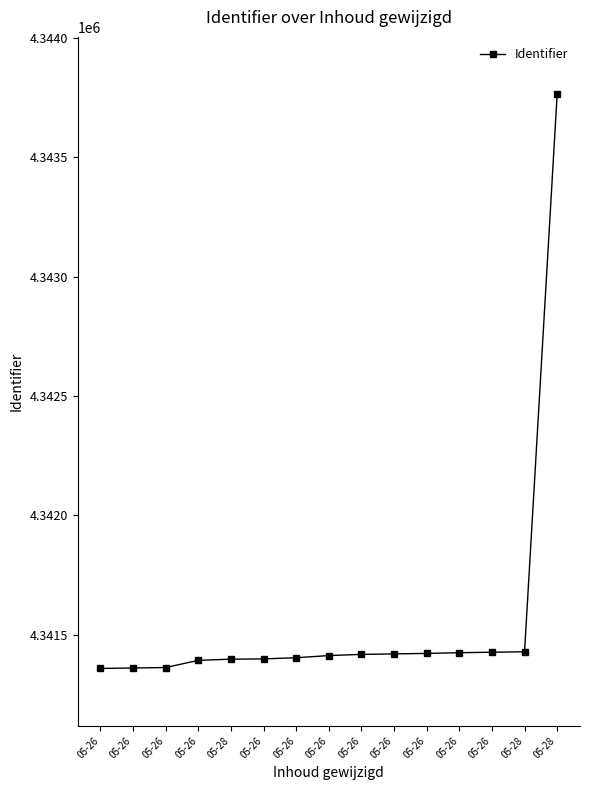

How many values are below 4341413?

7